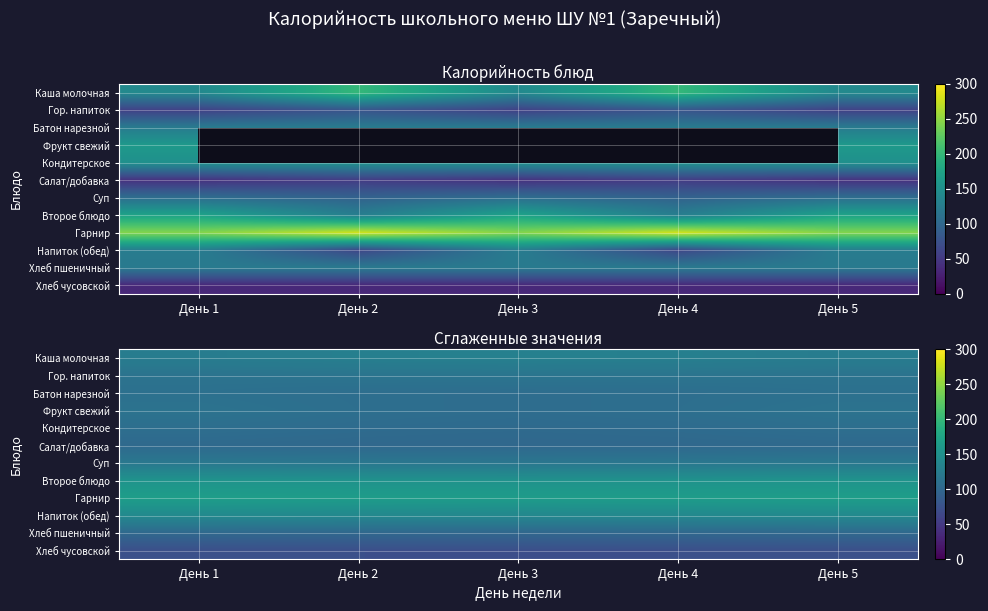

True or false: Фрукт свежий has a value of 109.0 at День 4.

True